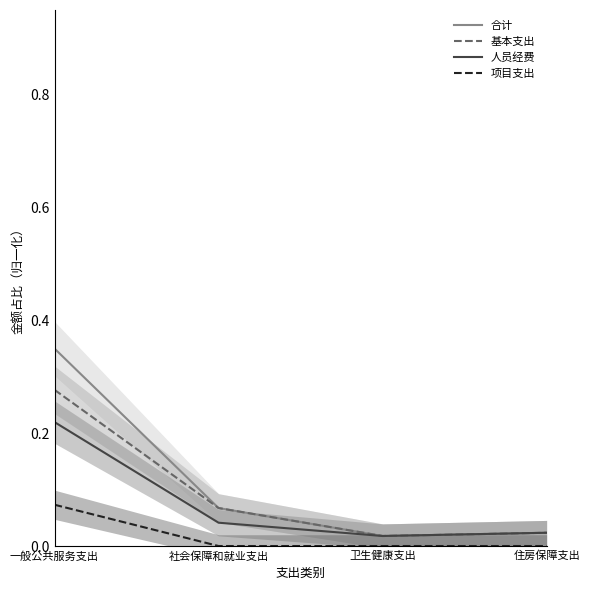

Reading right to left, list all the values displayed in this chart.

合计: 住房保障支出=0.0	卫生健康支出=0.0	社会保障和就业支出=0.1	一般公共服务支出=0.3
基本支出: 住房保障支出=0.0	卫生健康支出=0.0	社会保障和就业支出=0.1	一般公共服务支出=0.3
人员经费: 住房保障支出=0.0	卫生健康支出=0.0	社会保障和就业支出=0.0	一般公共服务支出=0.2
项目支出: 住房保障支出=0.0	卫生健康支出=0.0	社会保障和就业支出=0.0	一般公共服务支出=0.1